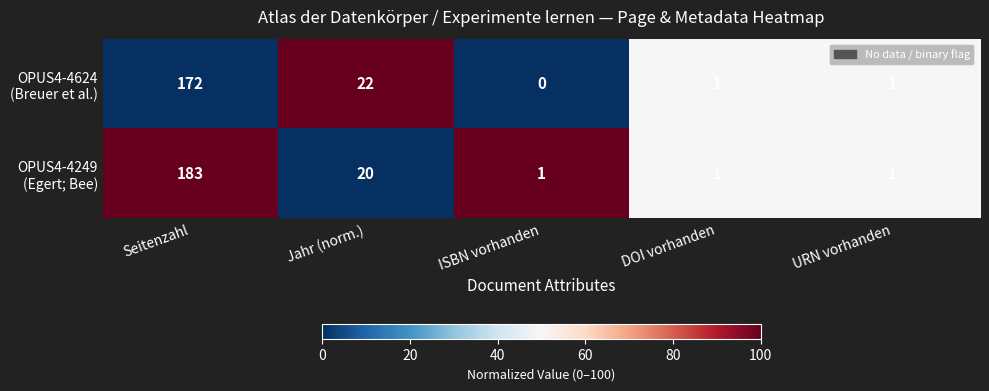

What is the total value across all series at Jahr (norm.)?

42